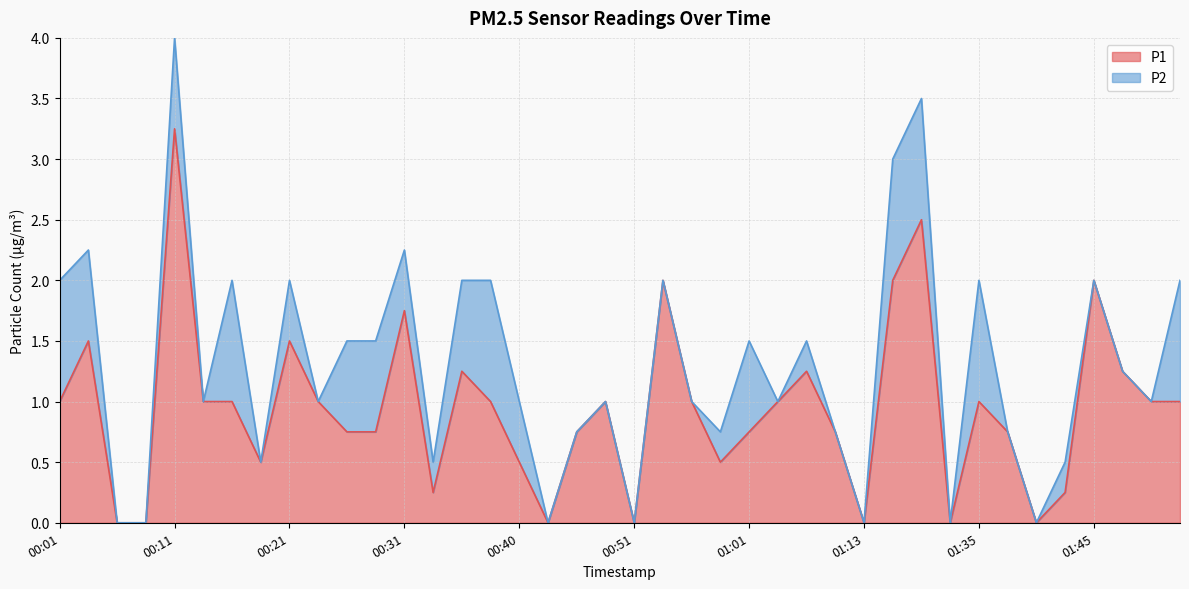

What is the change in value from 00:01 to 01:13?

-1.0